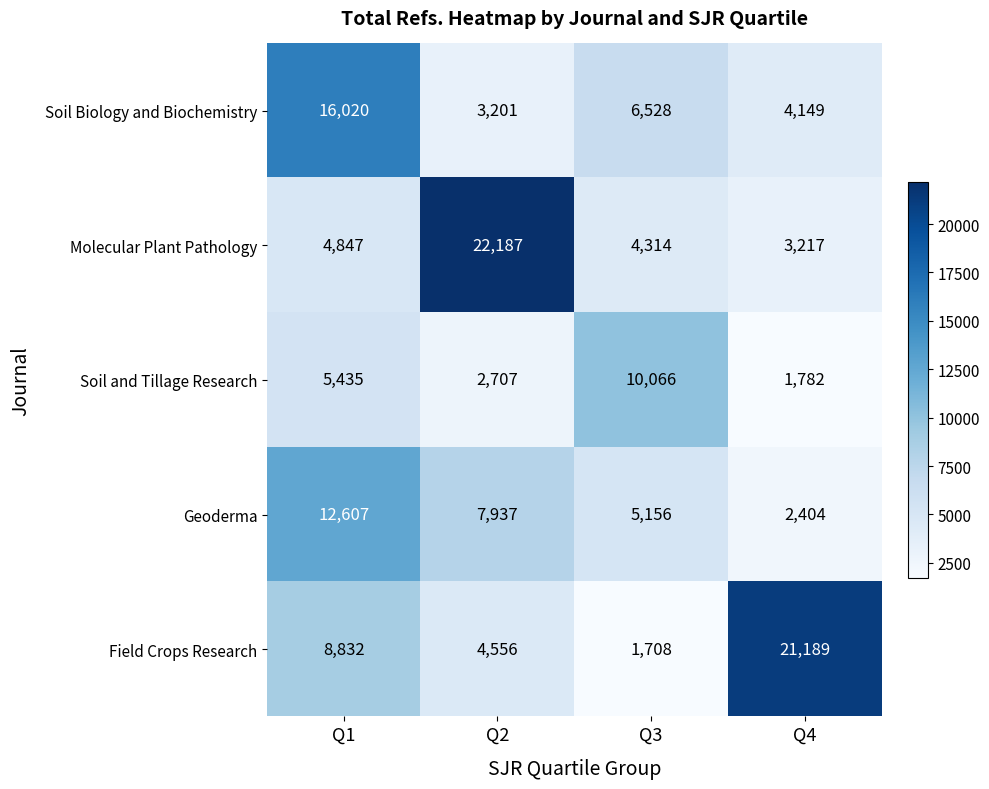

Which category has the lowest value across all series?

Q3